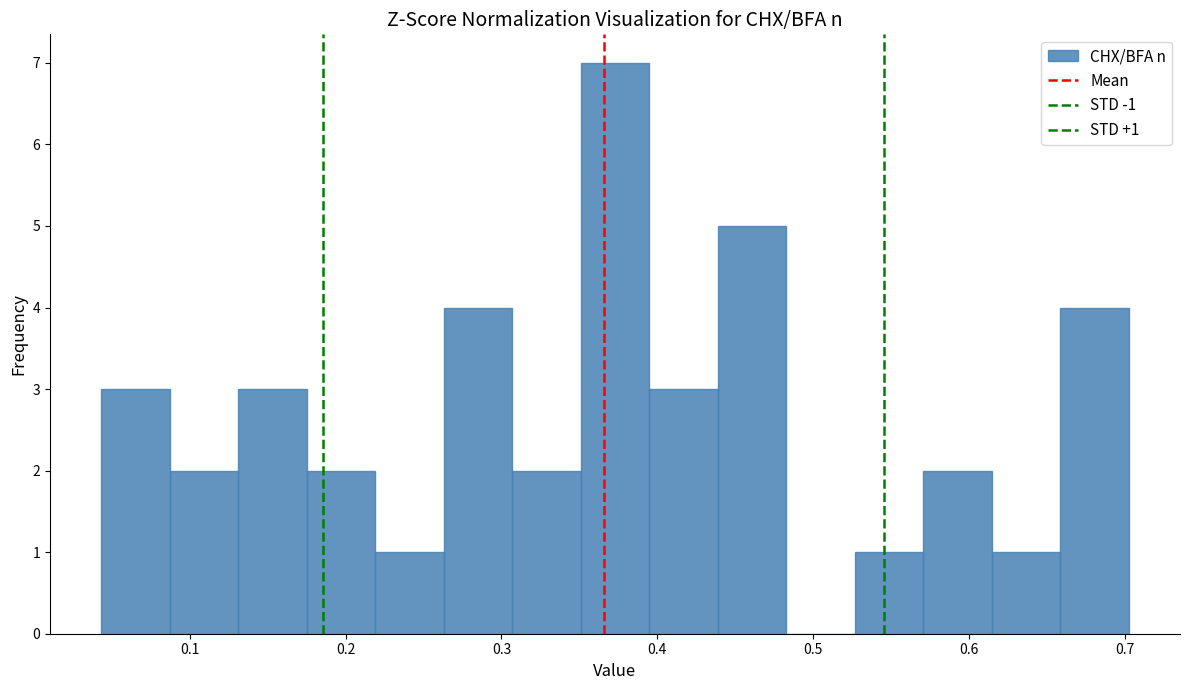

Which range on the x-axis has the tallest bar?

0.35 to 0.39